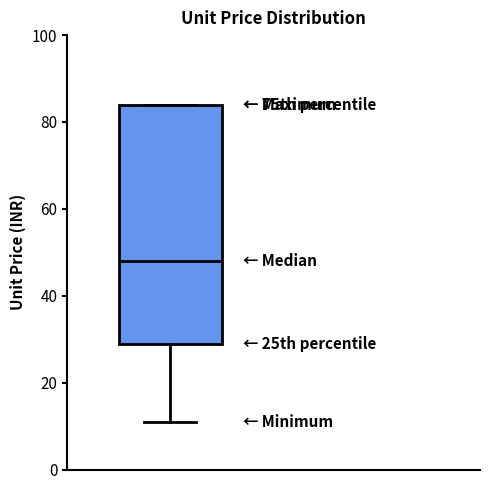

Transcribe this box plot: give where the median line is, the range the box spans, and where the two whiskers end, as read against the y-axis. The values are not printed on the chart, so give them approximately, as read against the axis.

median 48, box 30 to 84, whiskers 12 to 84